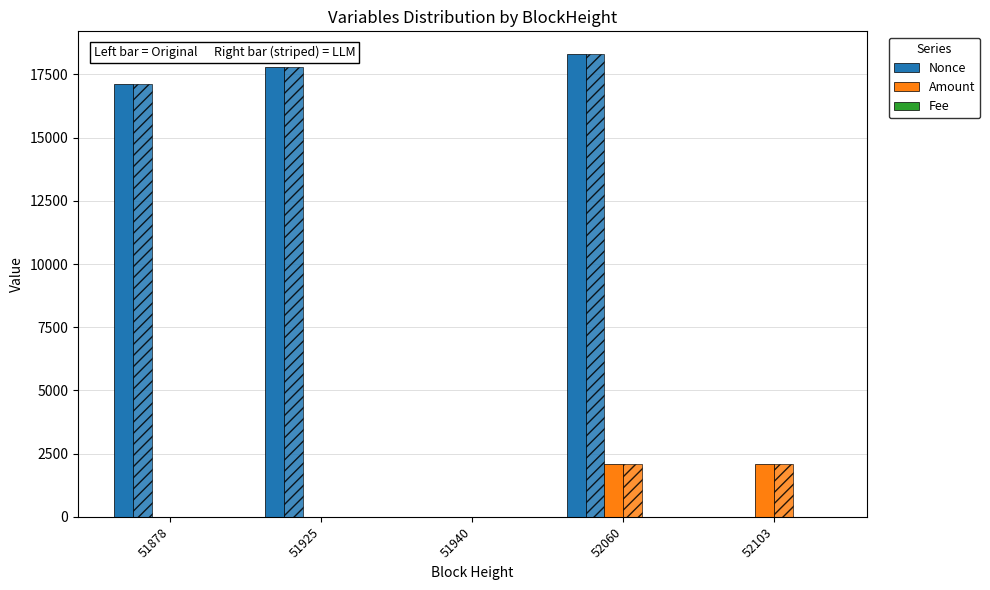

The value of Fee at 51925 is 0.0. True or false?

False